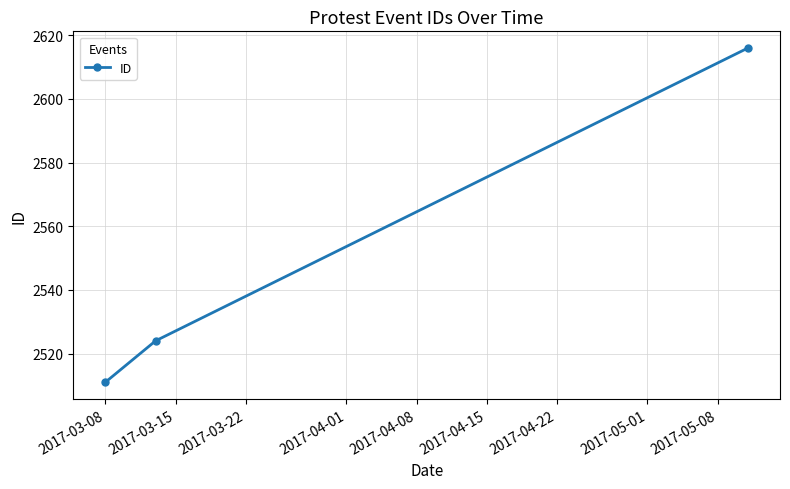

What is the value of the 2nd point from the left?

2524